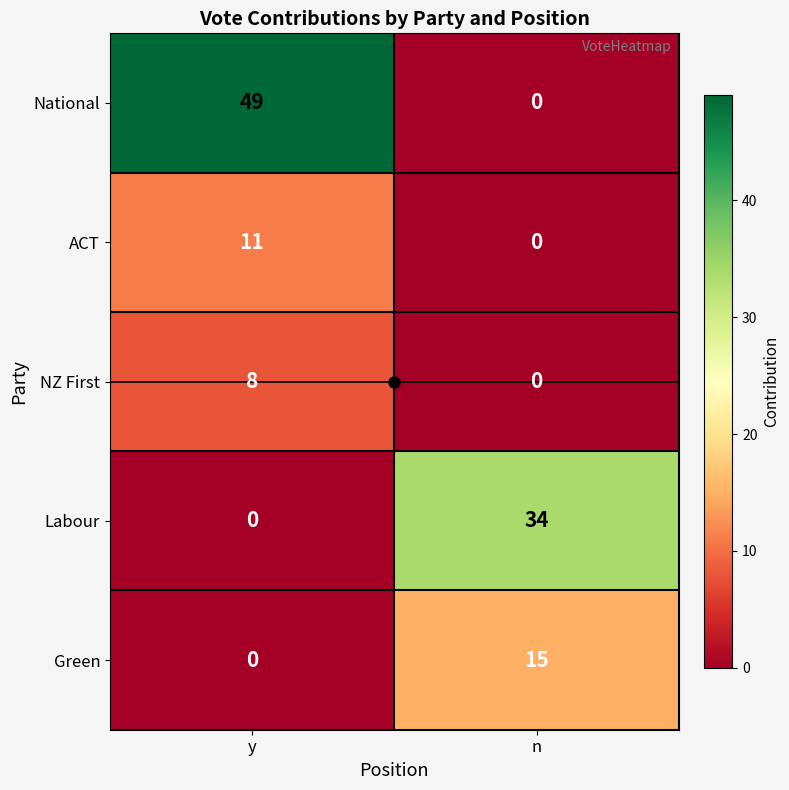

At how many categories does at least one series exceed 15?

2